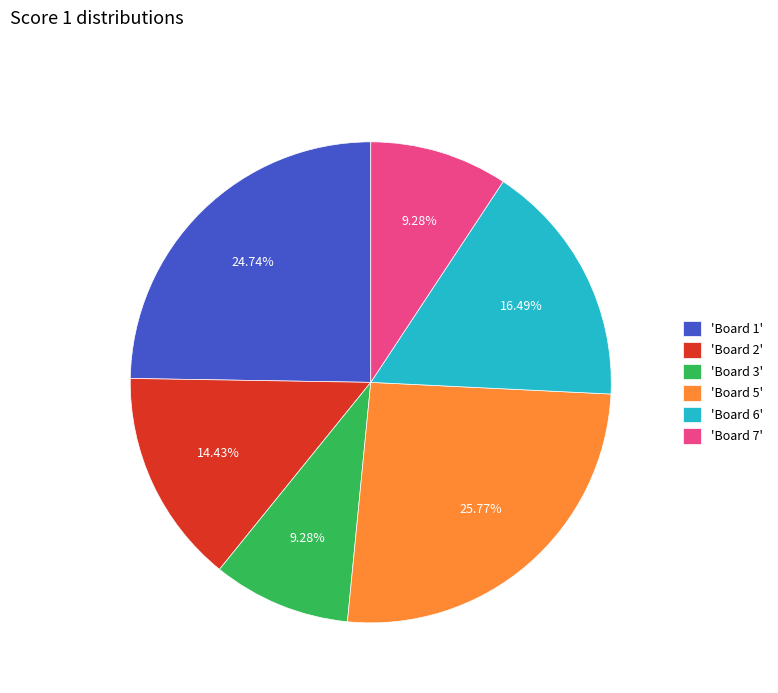

Which has a higher value, 'Board 2' or 'Board 3'?

'Board 2'